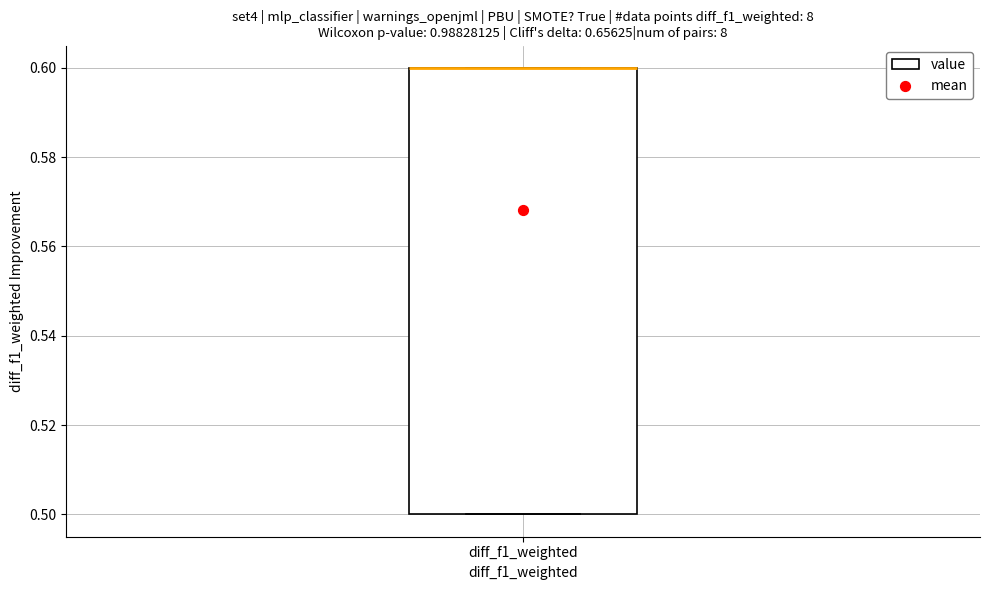

Where is the lower edge of the box for diff_f1_weighted on the y-axis? The values are not printed on the chart, so give them approximately, as read against the axis.

0.5